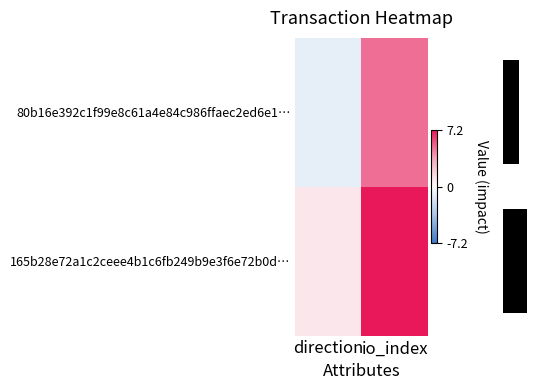

Which series changed the most between direction and io_index?

165b28e72a1c2ceee4b1c6fb249b9e3f6e72b0d…